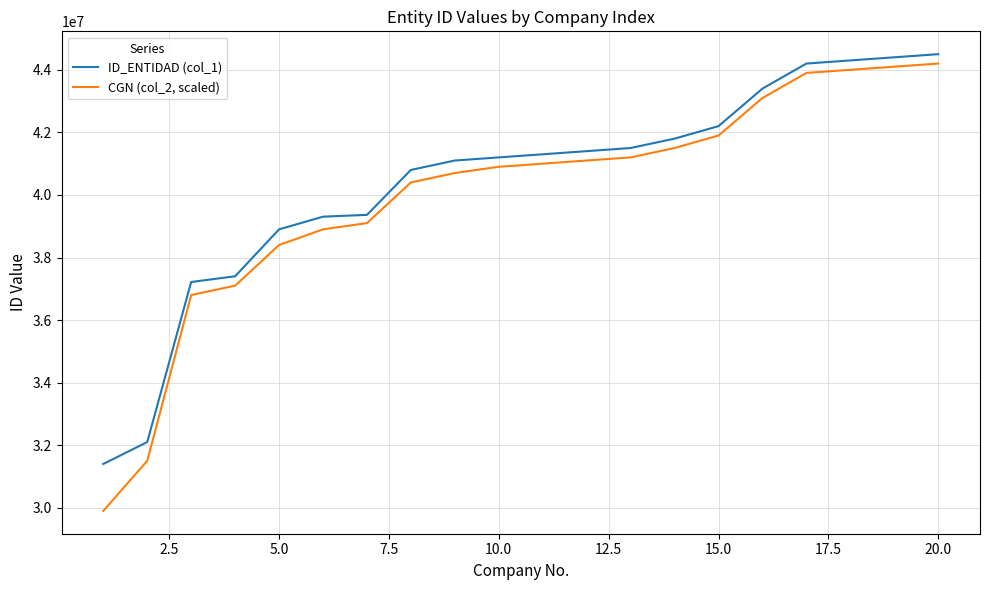

What is the minimum value shown in the chart?

29900000